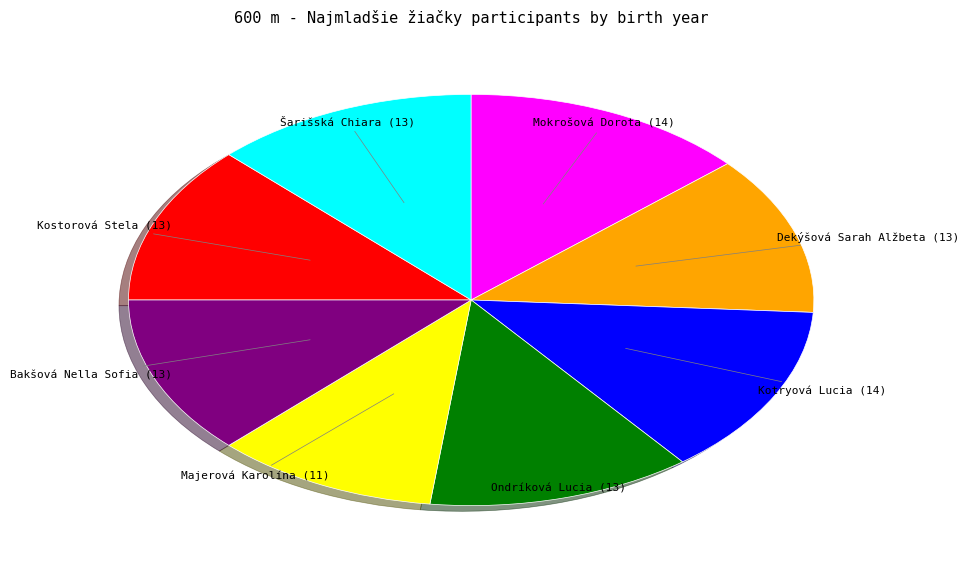

Is there a majority slice in this chart?

No